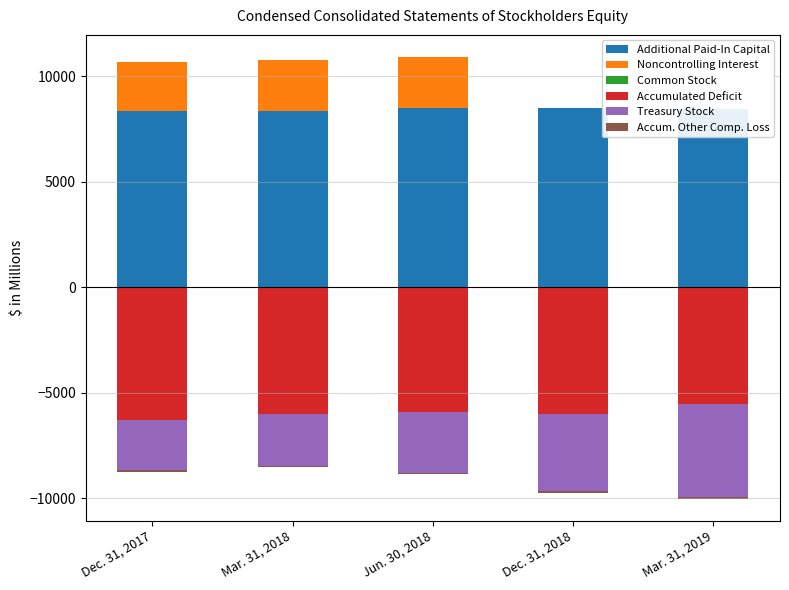

Is it true that Common Stock equals 3 at Mar. 31, 2018?

False